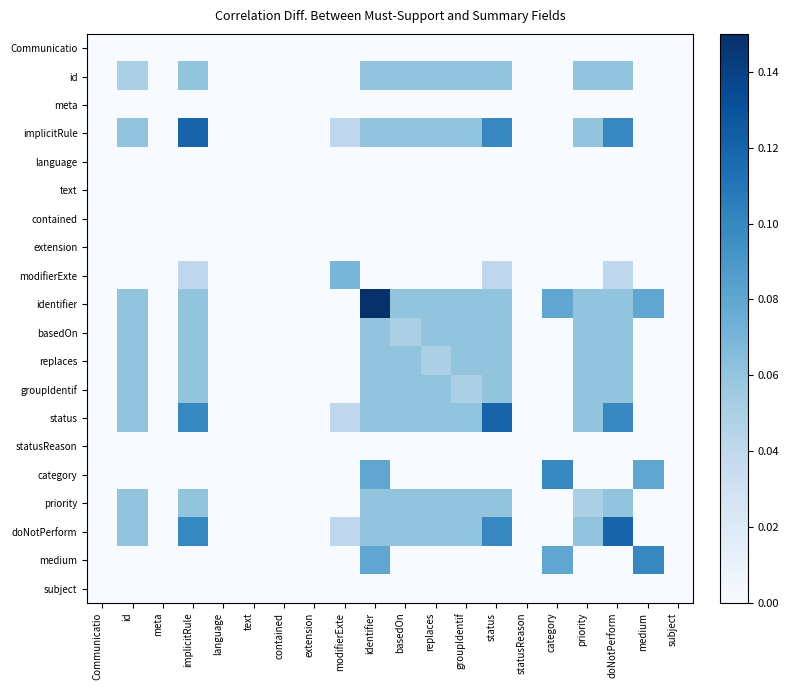

At how many categories does at least one series exceed 0?

12